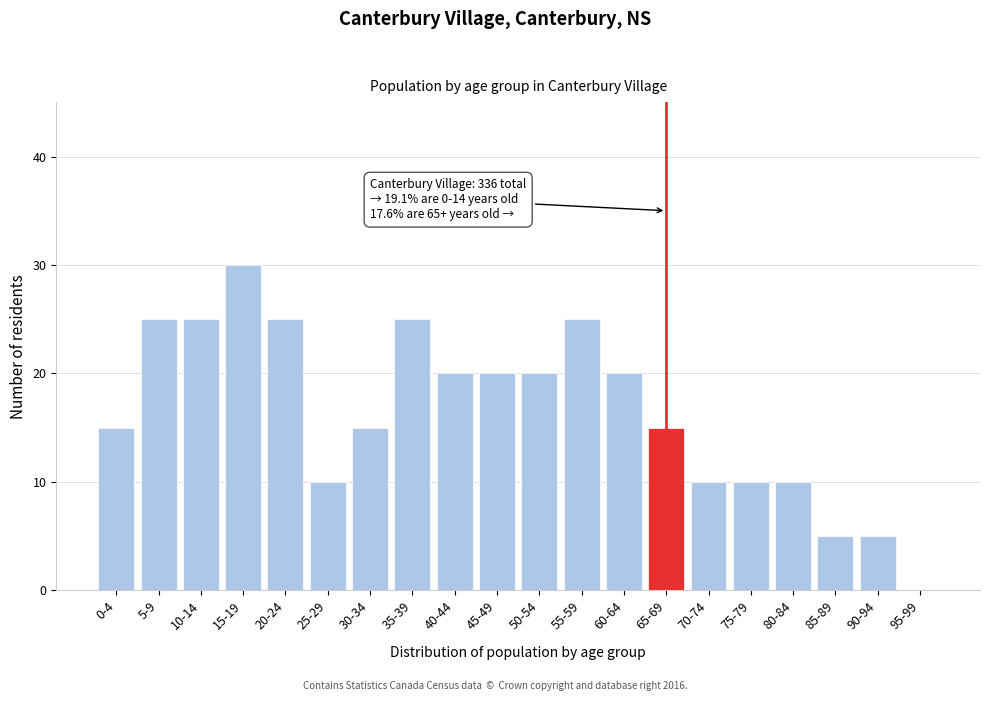

Reading left to right, list all the values displayed in this chart.

0-4=15	5-9=25	10-14=25	15-19=30	20-24=25	25-29=10	30-34=15	35-39=25	40-44=20	45-49=20	50-54=20	55-59=25	60-64=20	65-69=15	70-74=10	75-79=10	80-84=10	85-89=5	90-94=5	95-99=0